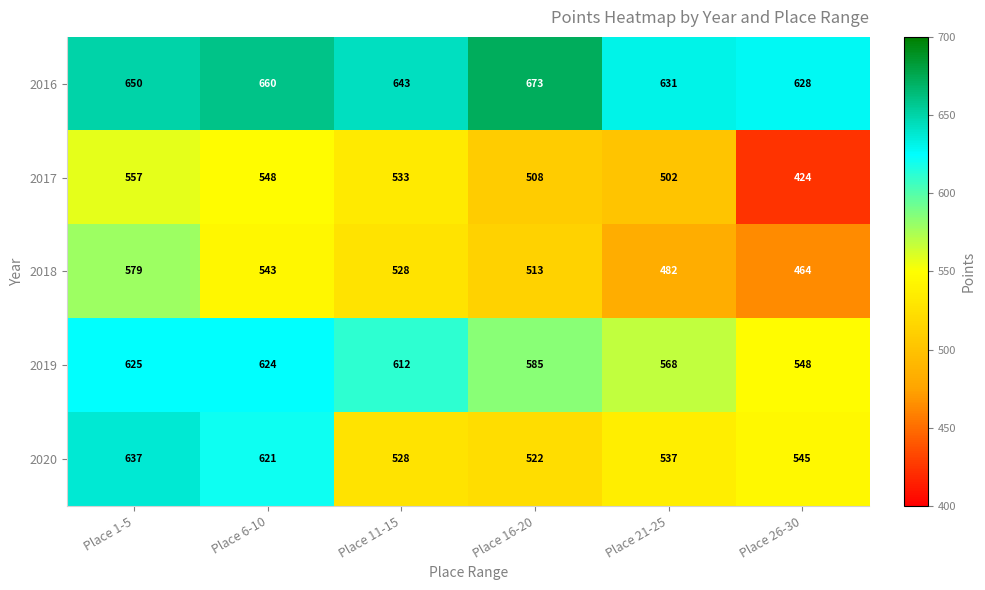

Reading left to right, transcribe all the data shown in this chart.

2016: 650	660	643	673	631	628
2017: 557	548	533	508	502	424
2018: 579	543	528	513	482	464
2019: 625	624	612	585	568	548
2020: 637	621	528	522	537	545